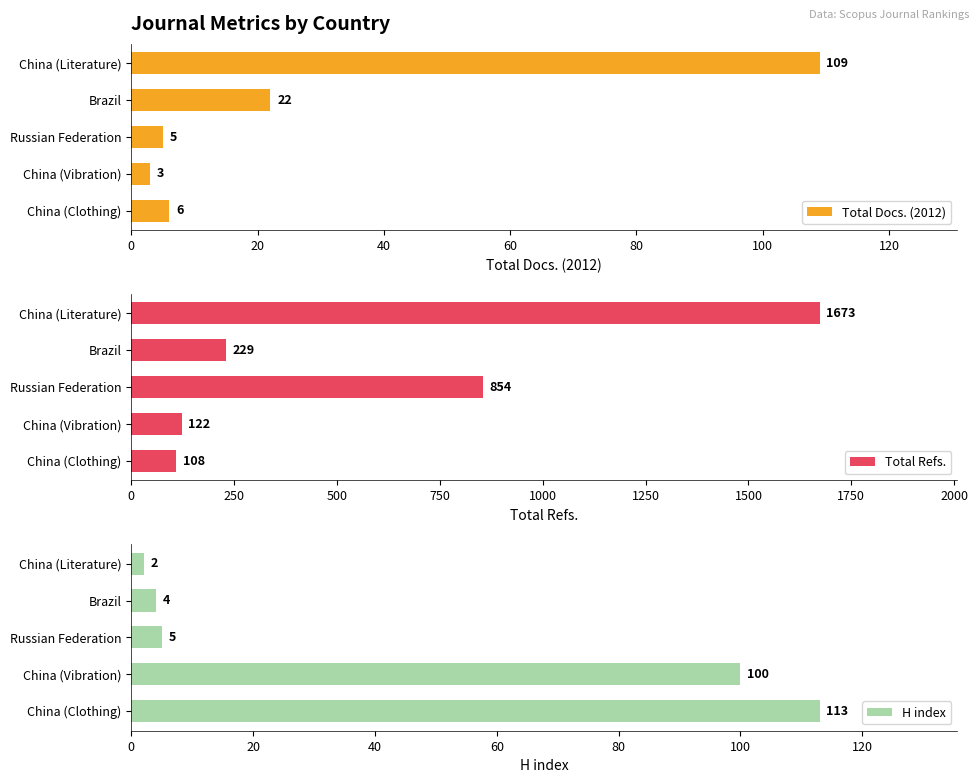

At which label is Total Docs. (2012) closest to 56?

Brazil